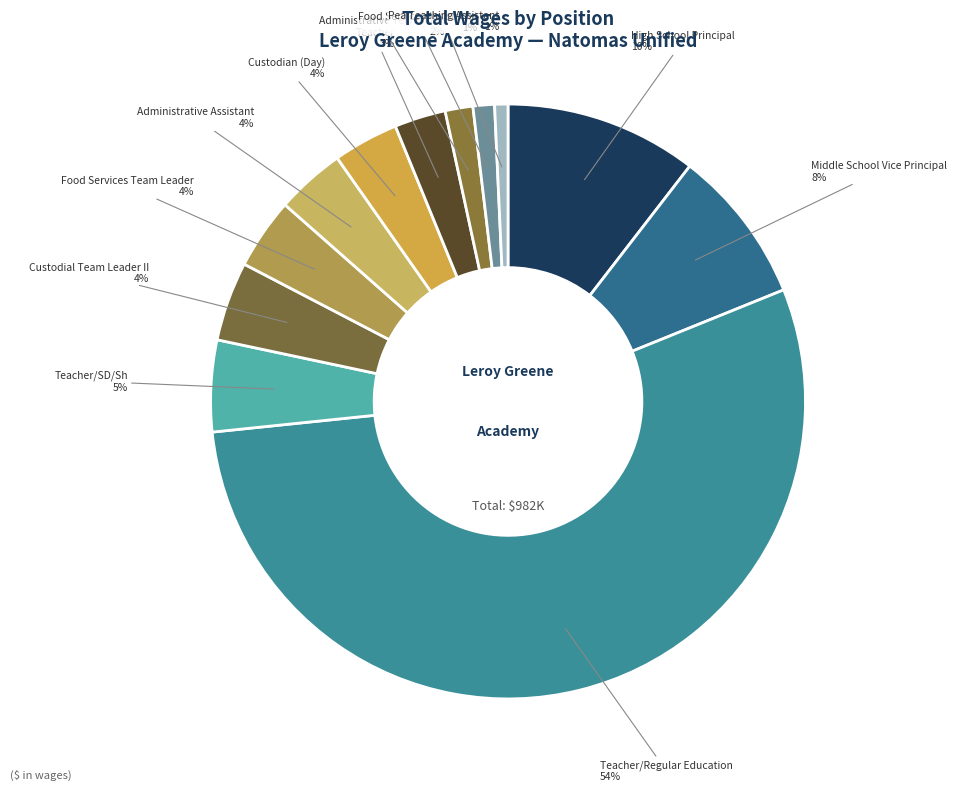

Count the number of slices in the pie.

12